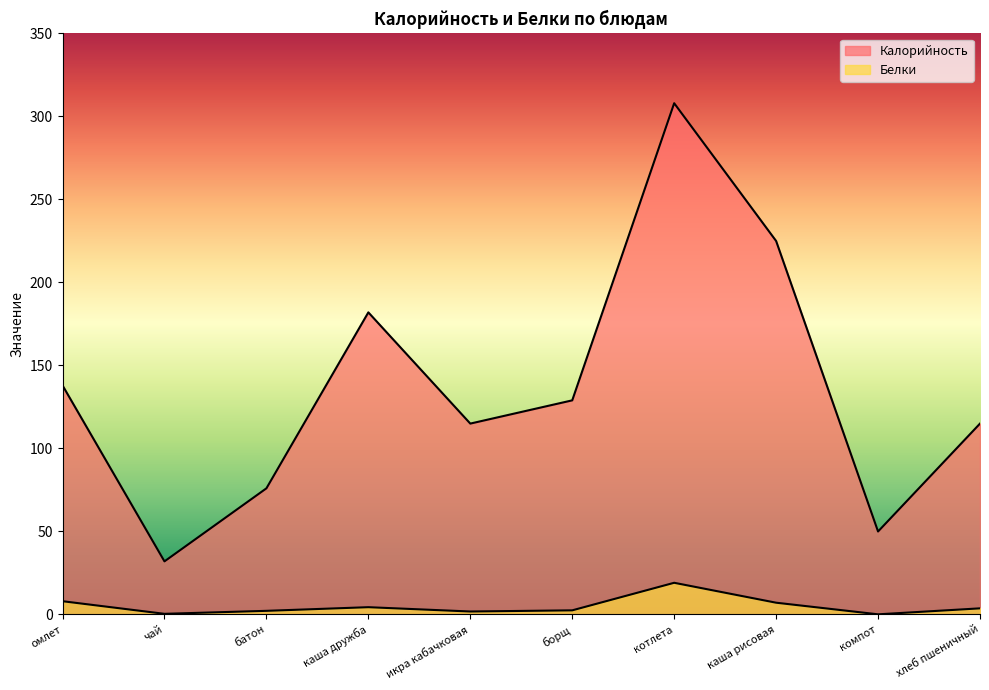

Where is Белки nearest to the value 9?

омлет